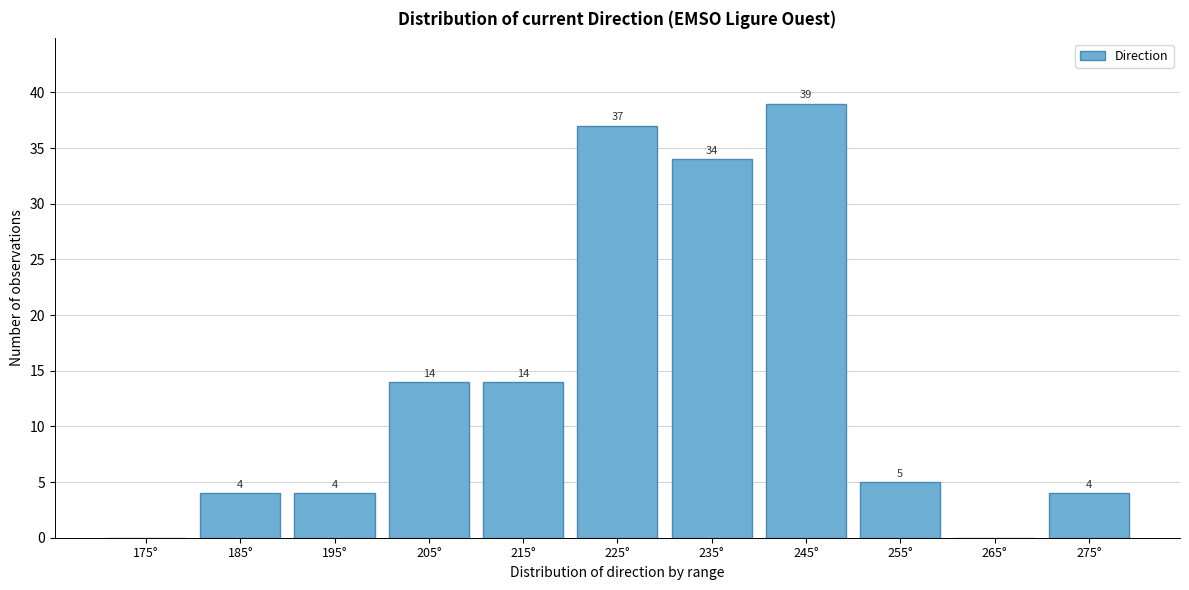

Reading left to right, transcribe all the data shown in this chart.

175°=0	185°=4	195°=4	205°=14	215°=14	225°=37	235°=34	245°=39	255°=5	265°=0	275°=4